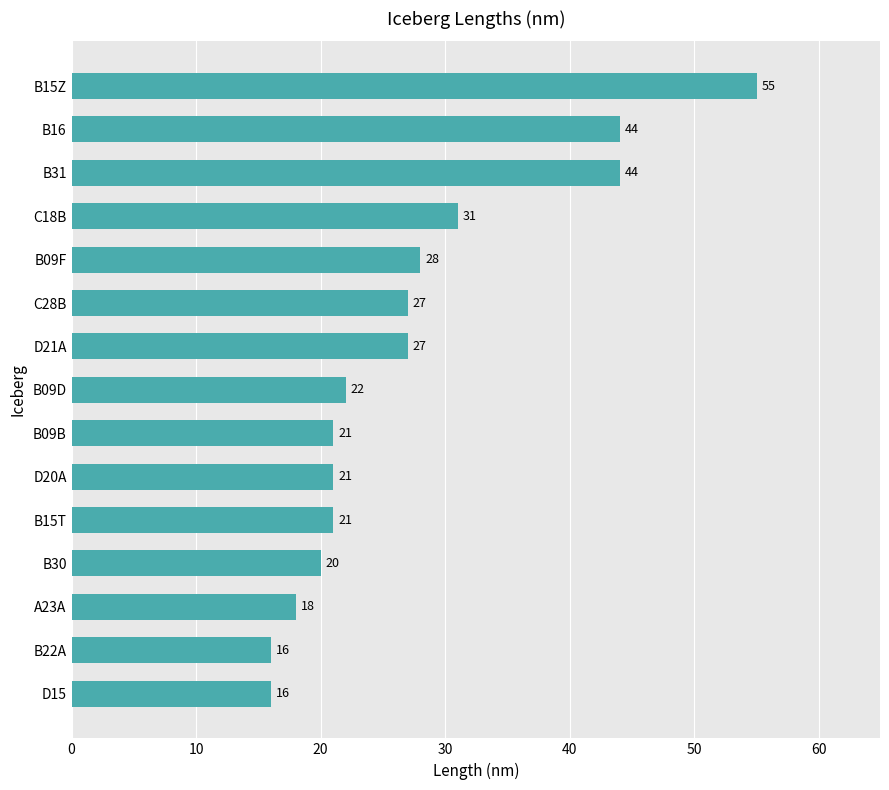

What is the difference between the maximum and minimum values?

39